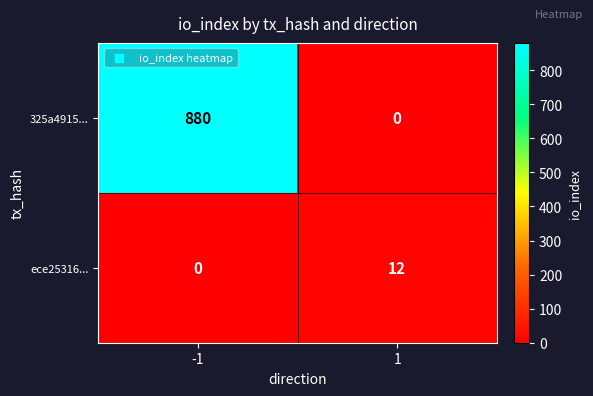

What is the sum of all 325a4915... values?

880